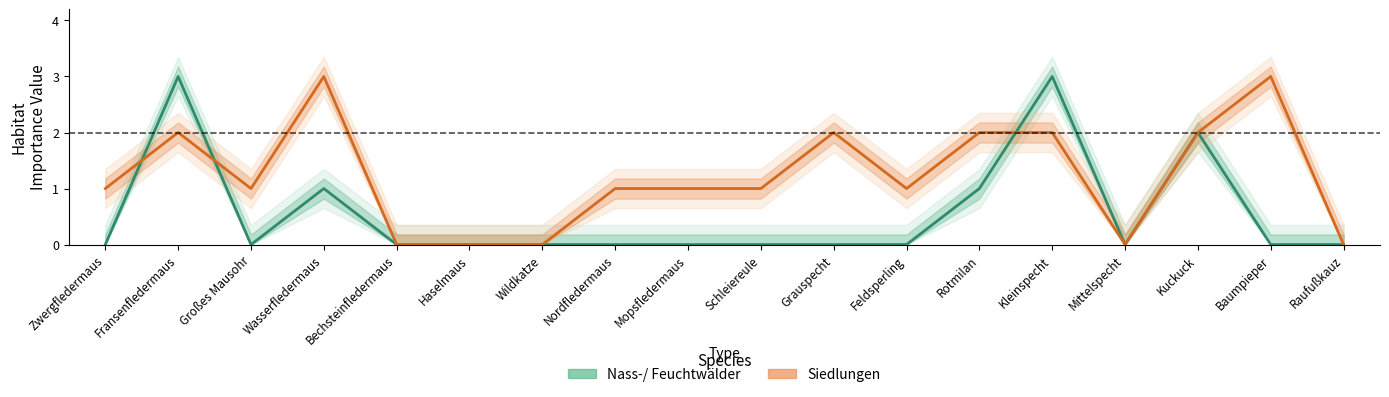

What is the sum of all Siedlungen values?

22